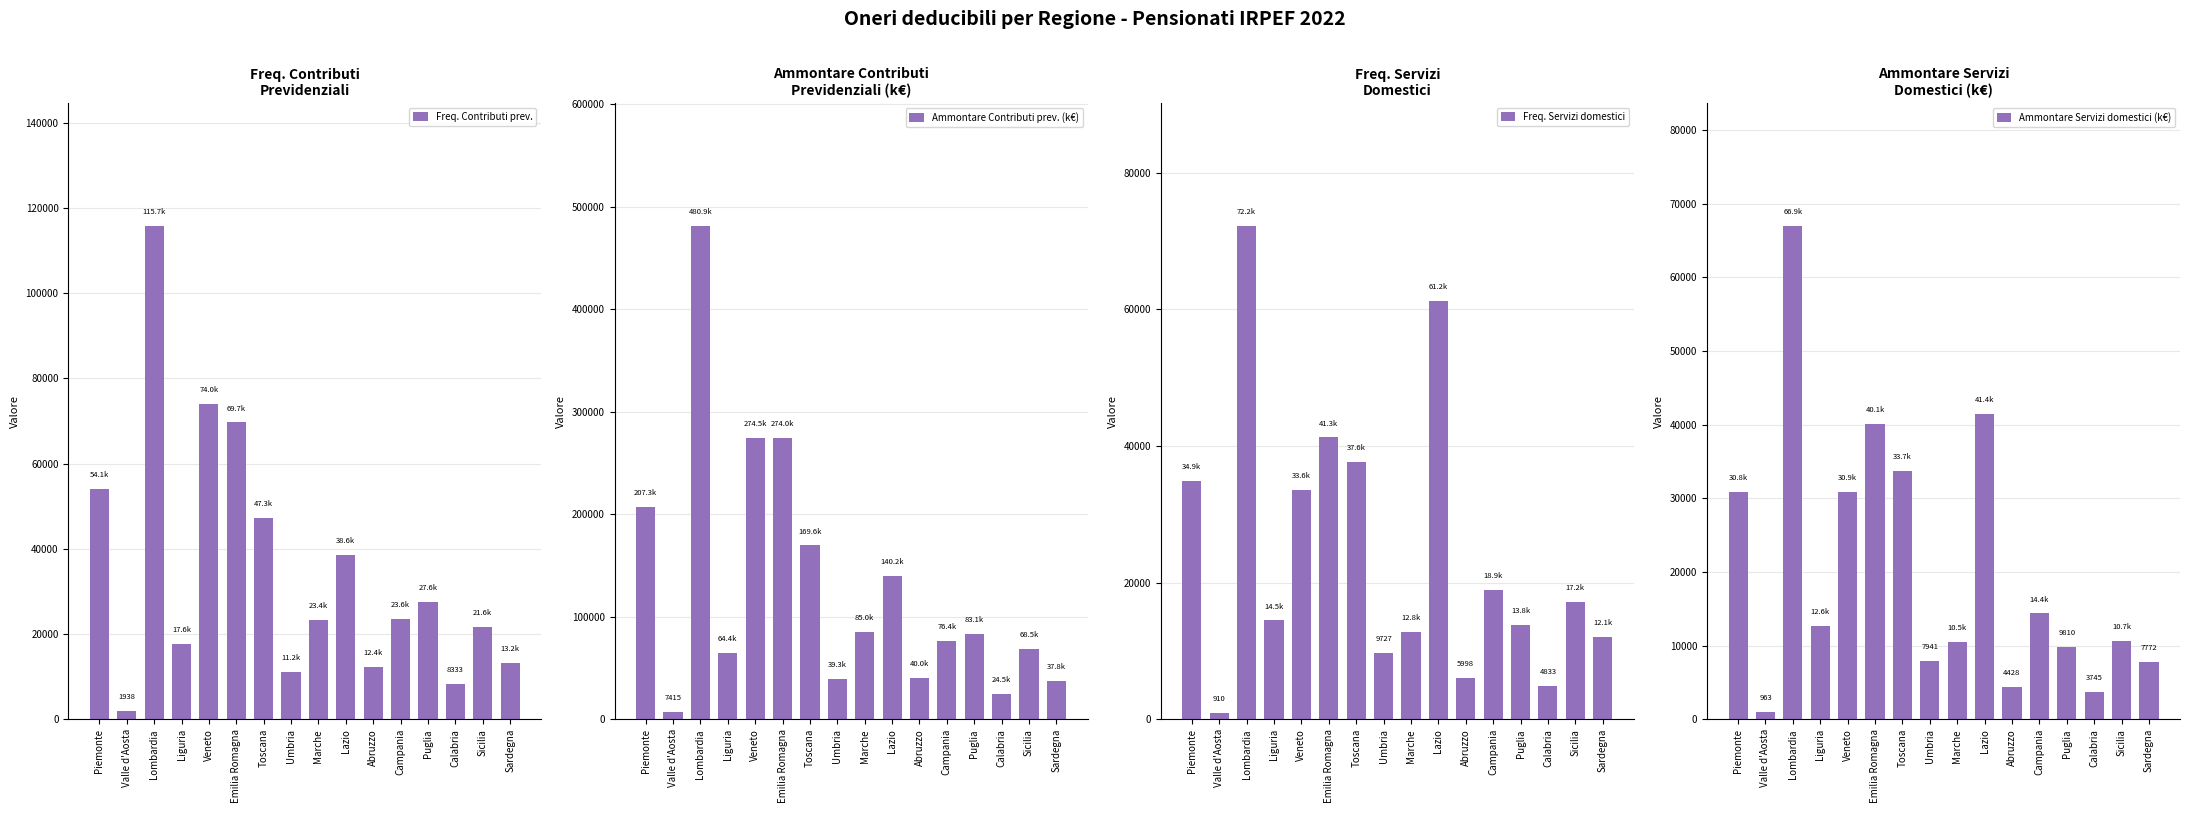

Which series has the largest total across all categories?

Ammontare Contributi prev. (k€)